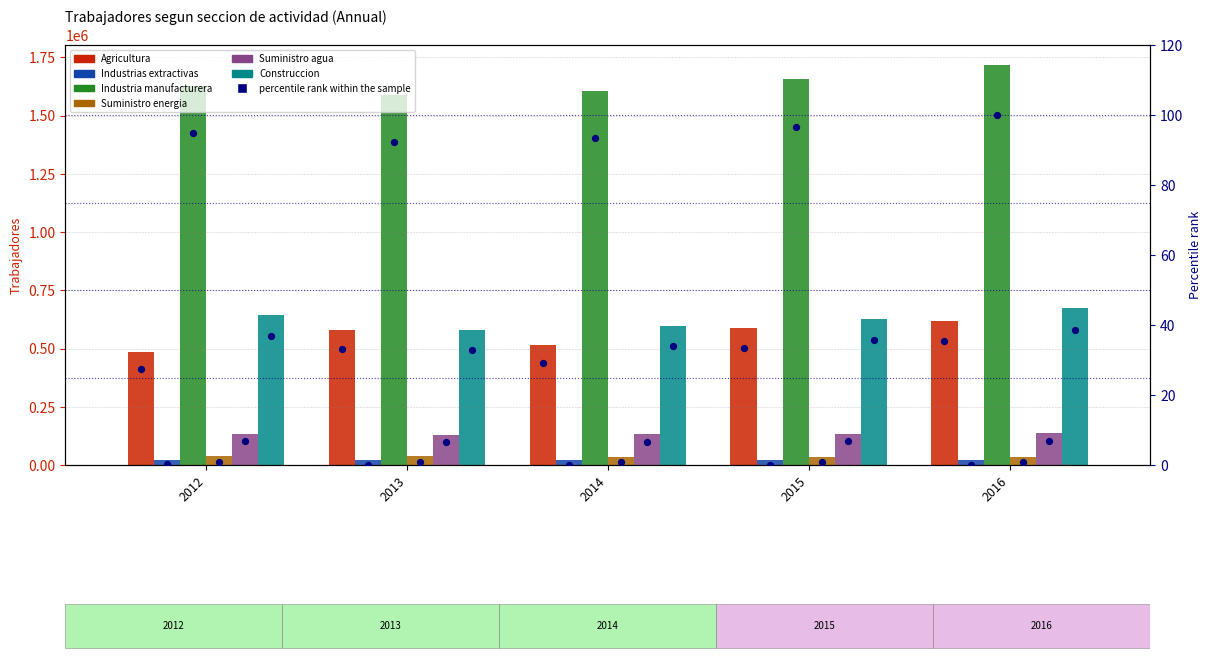

At which category is the sum across all series the highest?

2016